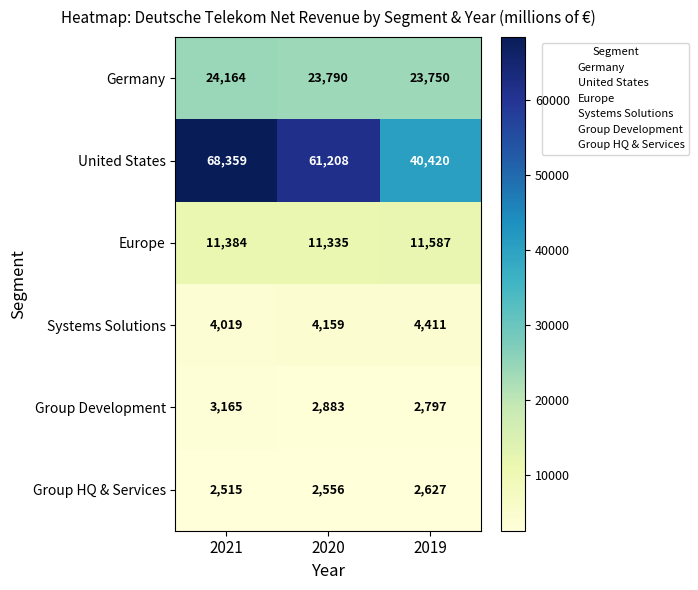

Is it true that Systems Solutions equals 6065 at 2021?

False